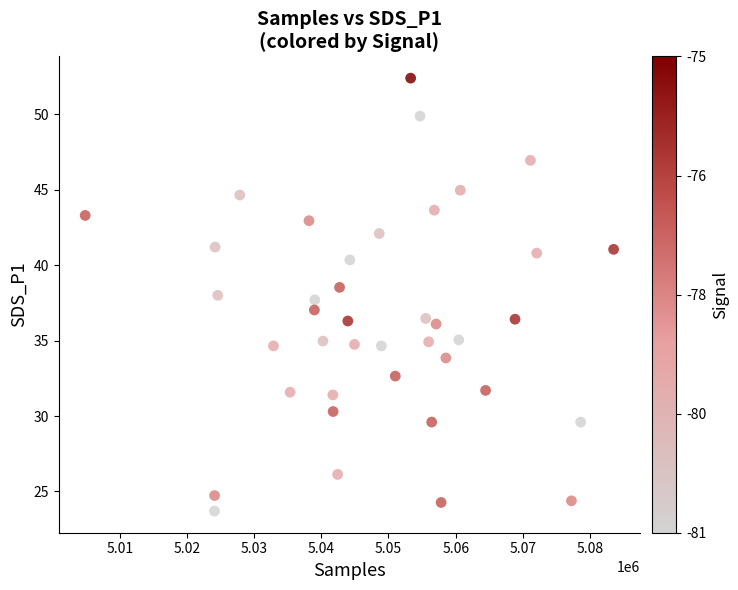

What is the range of X values (max minus min)?

78644.0